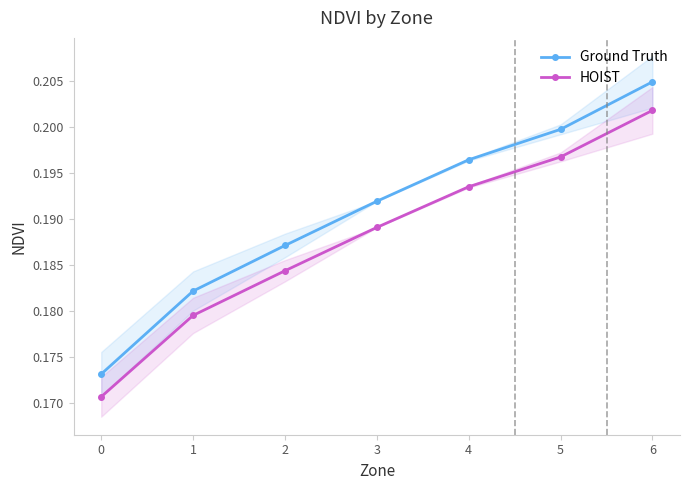

How many categories are shown in the chart?

7